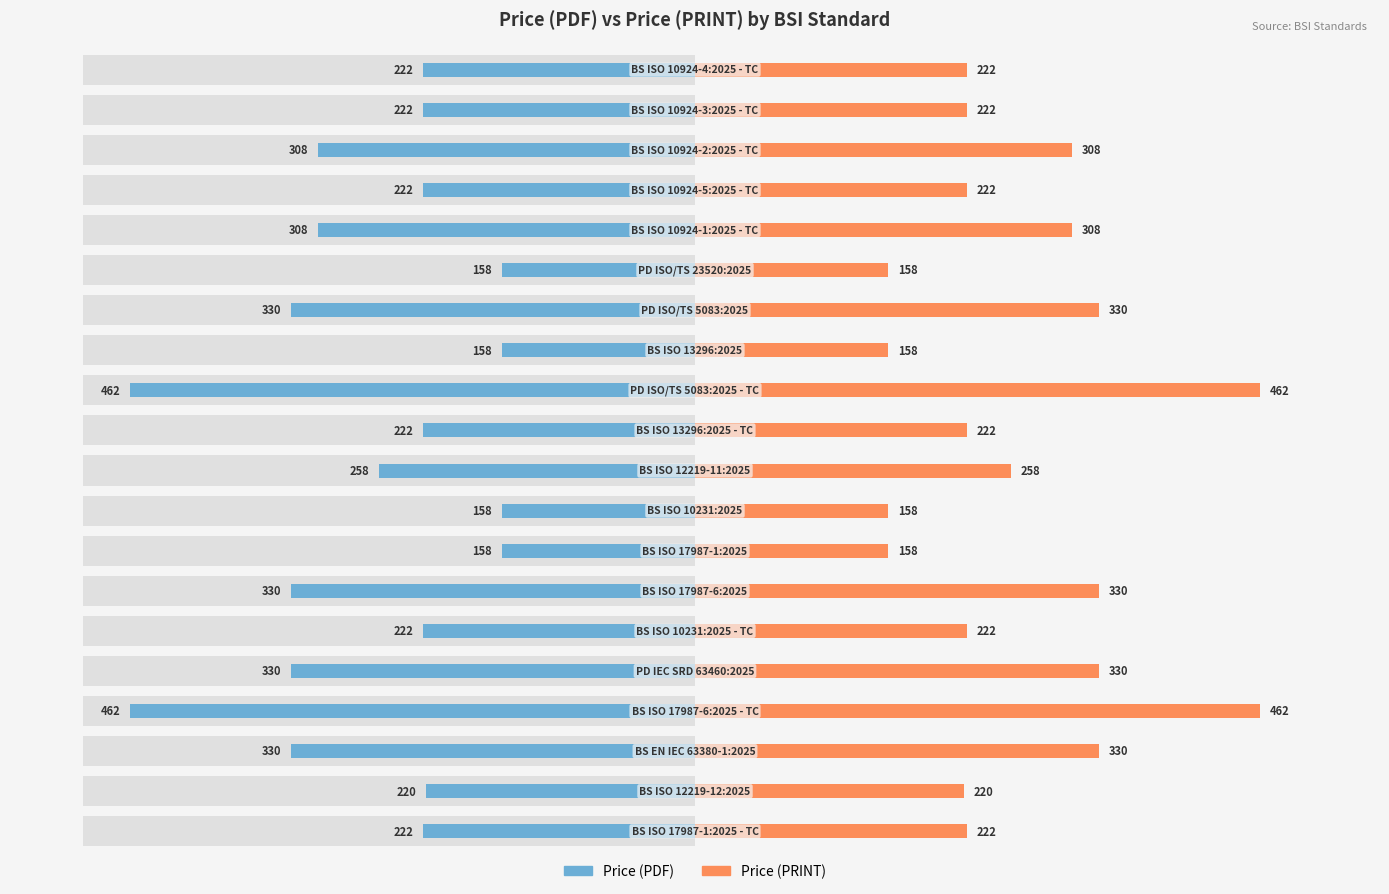

Is it true that Price (PRINT) equals 110 at 5?

False